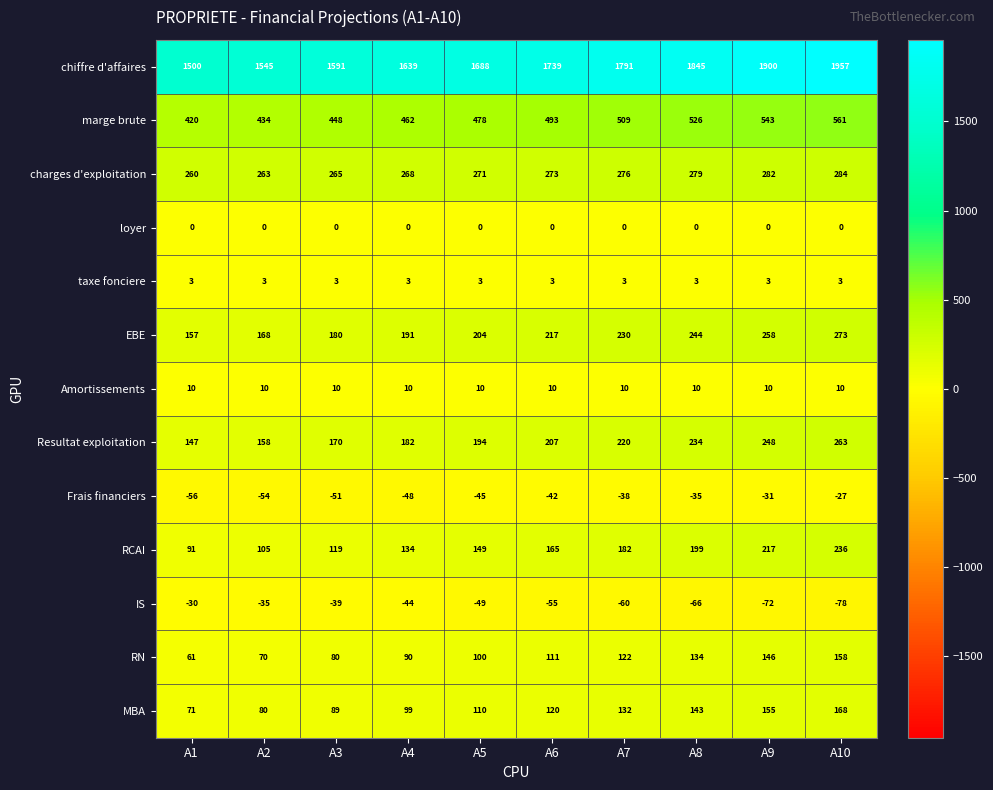

Where is chiffre d'affaires nearest to the value 1728?

A6